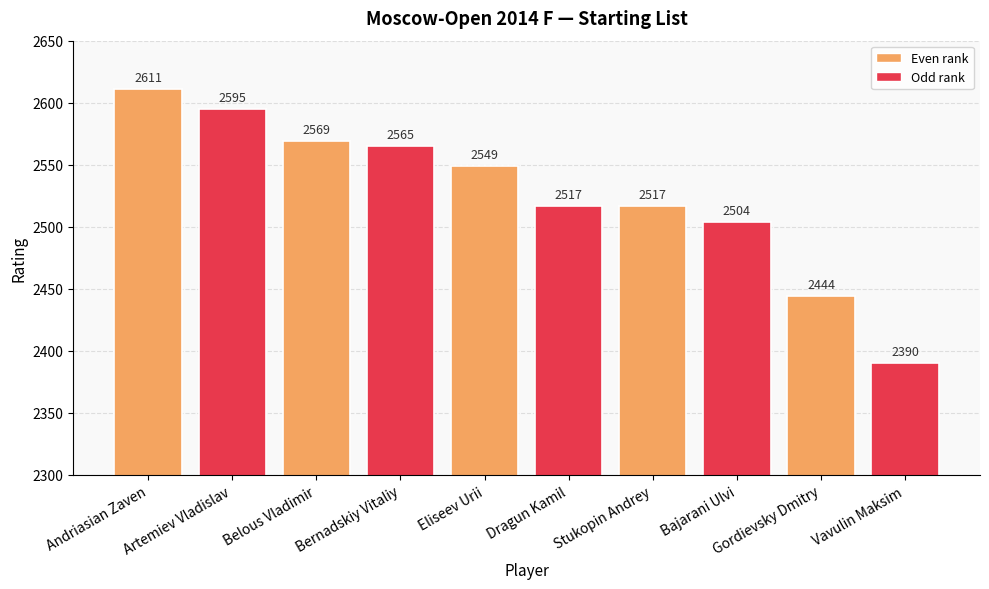

Does the chart contain any negative values?

No